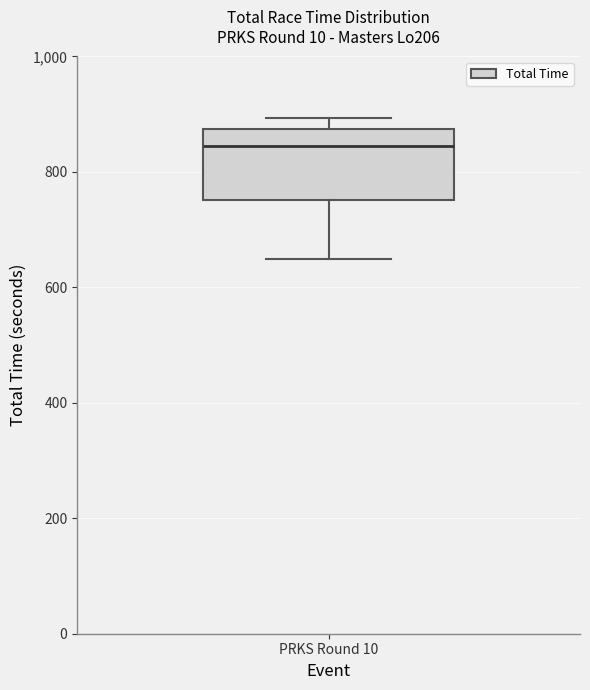

Read this box plot against the y-axis: the position of the median line, the range covered by the box, and the ends of both whiskers. The values are not printed on the chart, so give them approximately, as read against the axis.

median 840, box 760 to 880, whiskers 640 to 900